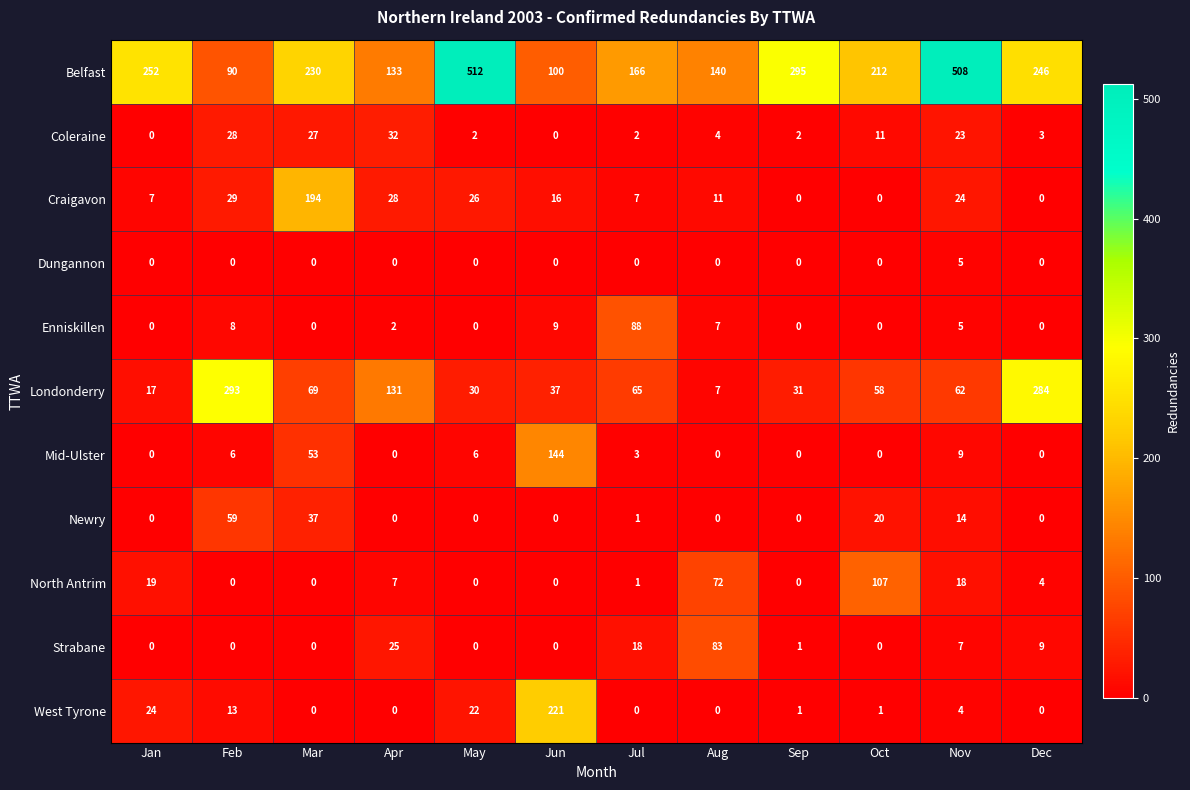

What is the total value across all series at Nov?

679